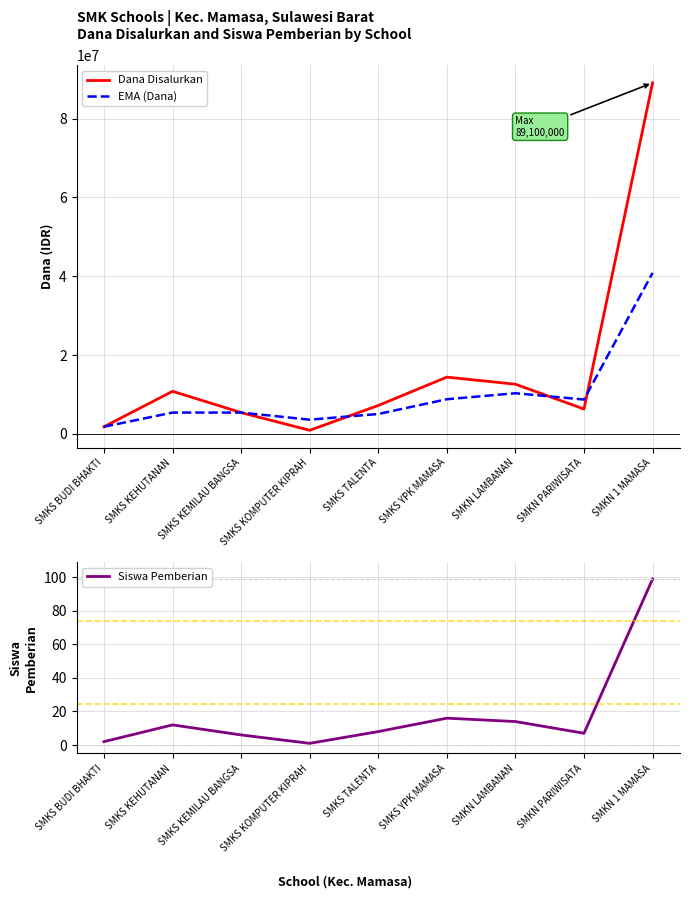

What is the difference between the maximum and minimum values in the EMA (Dana) series?

39063744